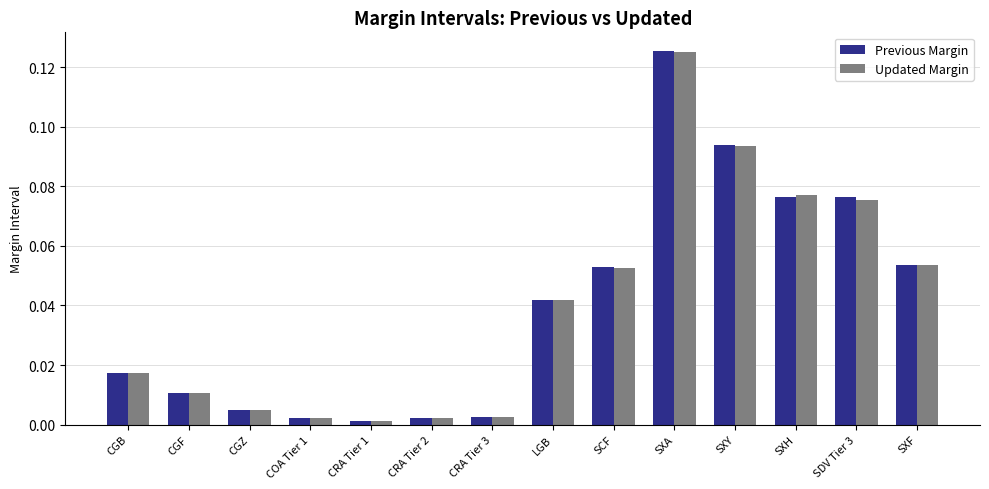

At which category is the sum across all series the highest?

SXA